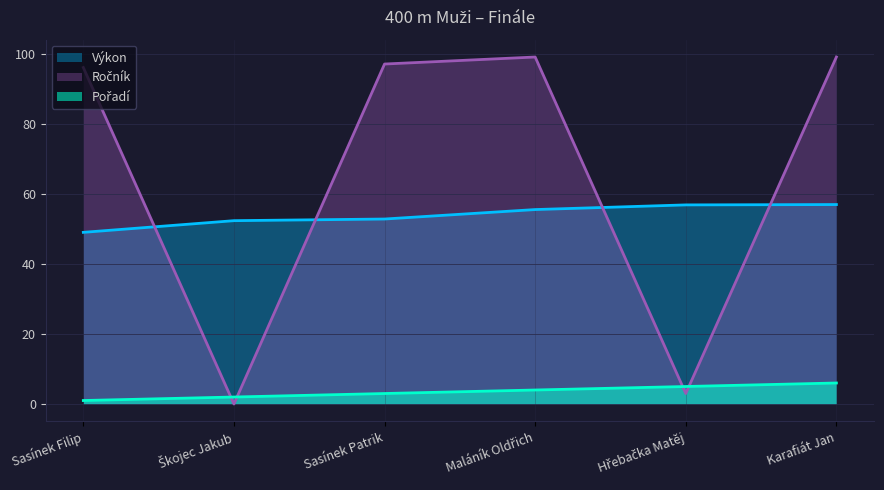

List the series in order of their peak value, lowest first.

Pořadí, Výkon, Ročník